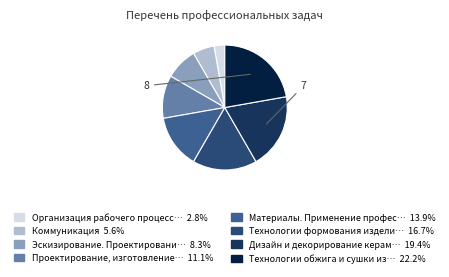

Does any single category account for the majority?

No